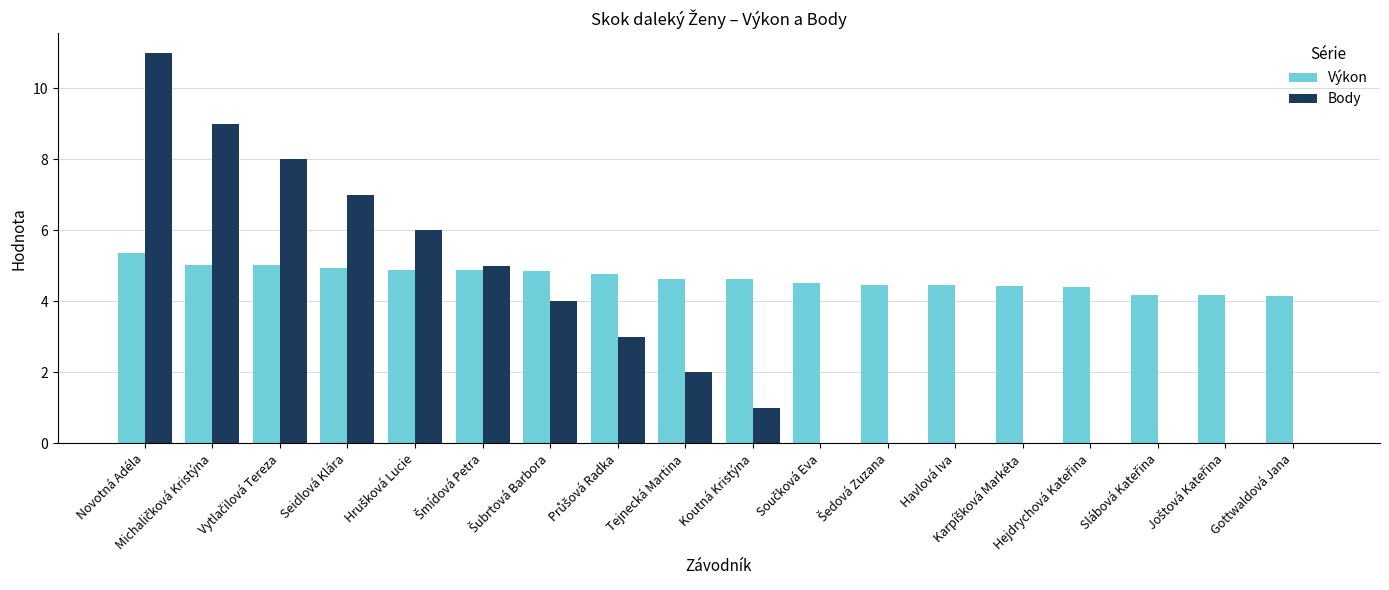

What is the greatest value displayed?

11.0